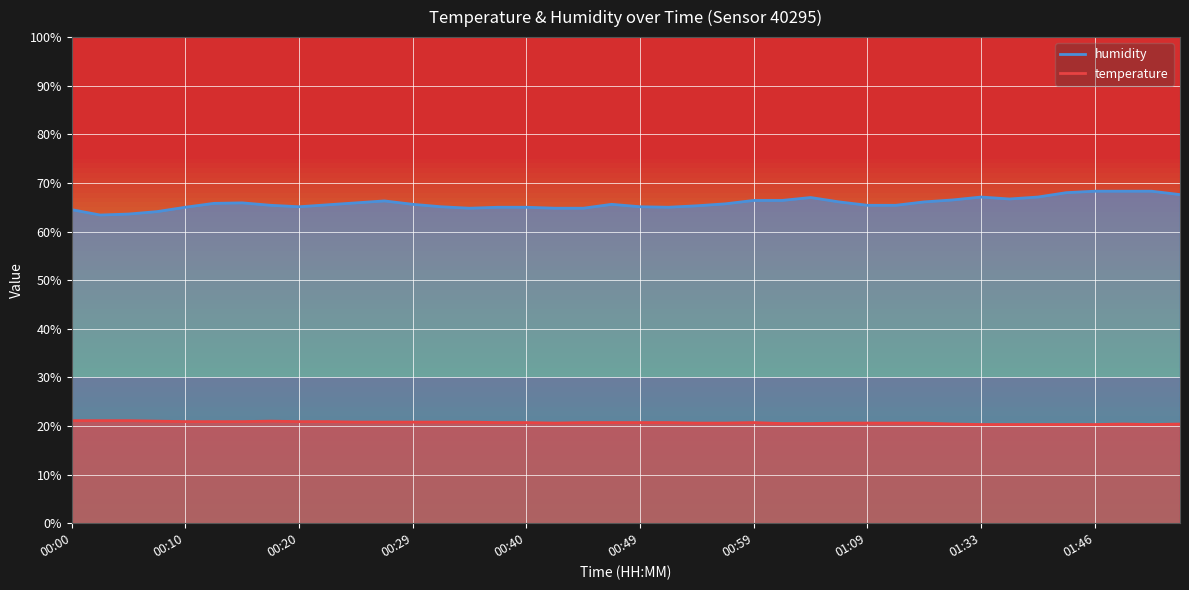

List the labels in order of humidity value, largest first.

01:46, 01:48, 01:51, 01:43, 01:53, 01:33, 01:38, 01:04, 01:35, 01:30, 00:59, 01:01, 00:27, 01:06, 01:14, 00:15, 00:25, 00:12, 00:57, 00:29, 00:47, 00:22, 00:17, 01:09, 01:11, 00:54, 00:20, 00:32, 00:49, 00:10, 00:37, 00:40, 00:52, 00:34, 00:42, 00:44, 00:00, 00:08, 00:05, 00:03